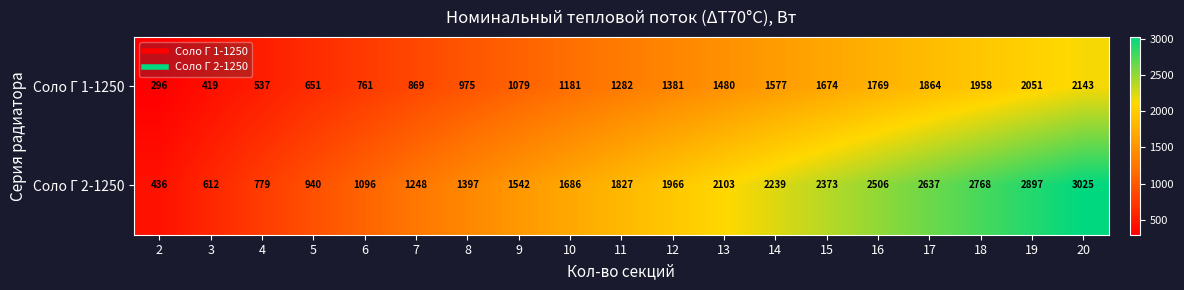

Rank the series by their maximum value, from lowest to highest.

Соло Г 1-1250, Соло Г 2-1250